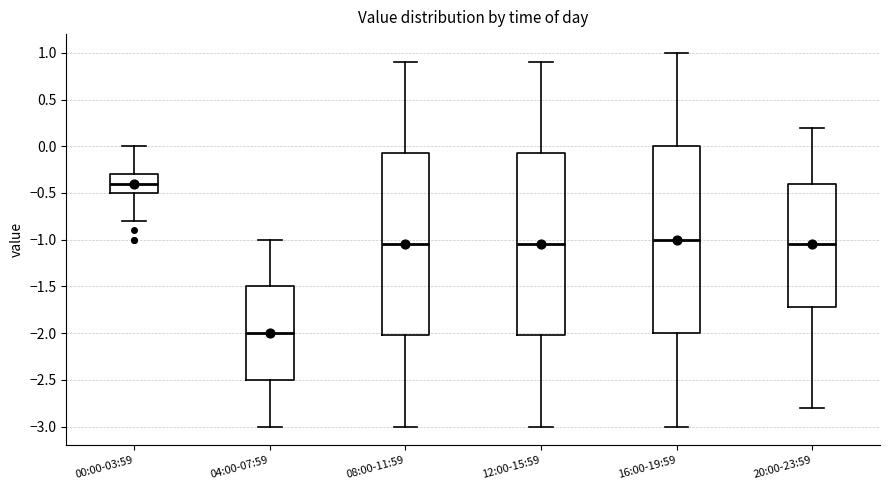

Which box is the tallest, from its lower edge to its upper edge?

16:00-19:59